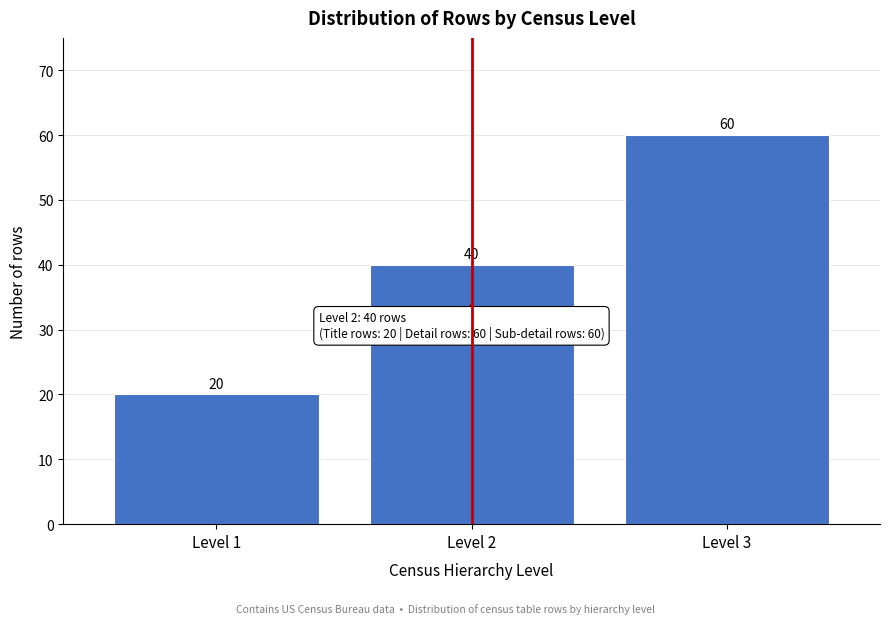

Reading left to right, extract all data points from this chart.

20	40	60